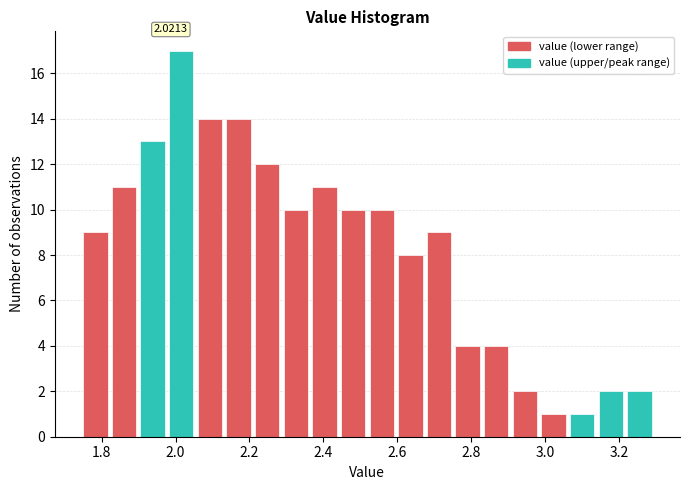

Read against the x-axis, roughly where is the centre of the tallest bar?

2.02